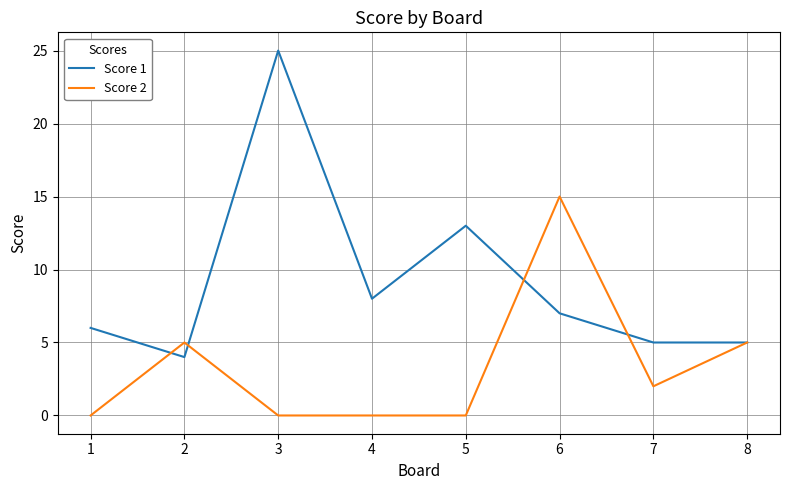

What is the difference between the second highest and second lowest values in the Score 1 series?

8